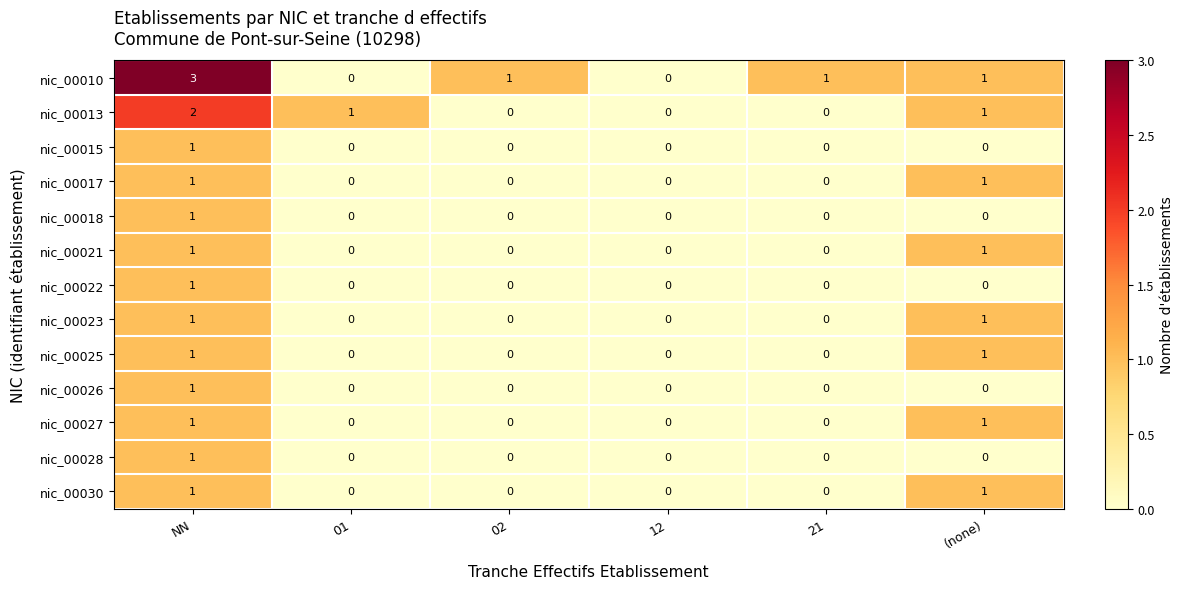

Count the nic_00025 values in the range 0 to 1.

6